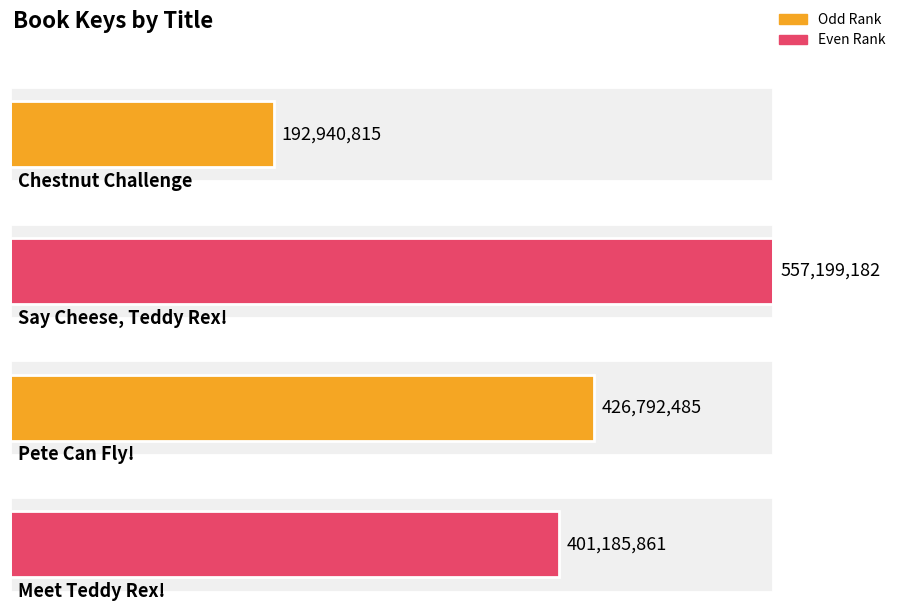

How many bars are there in total?

4